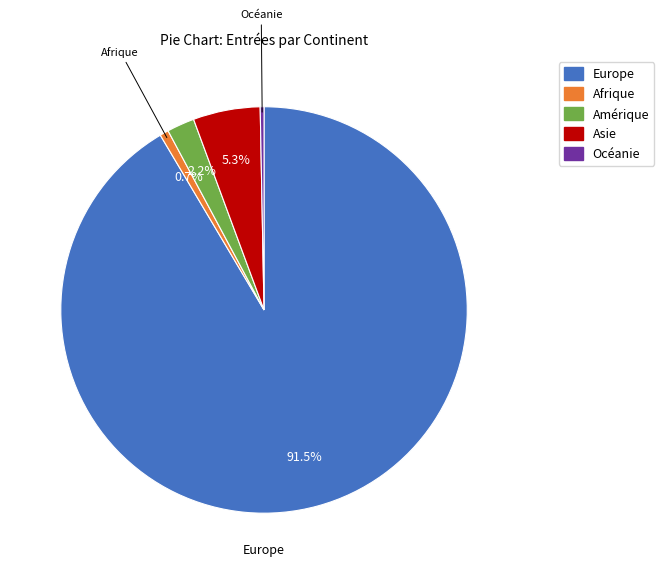

What percentage is the Asie slice, to the nearest percent?

5%